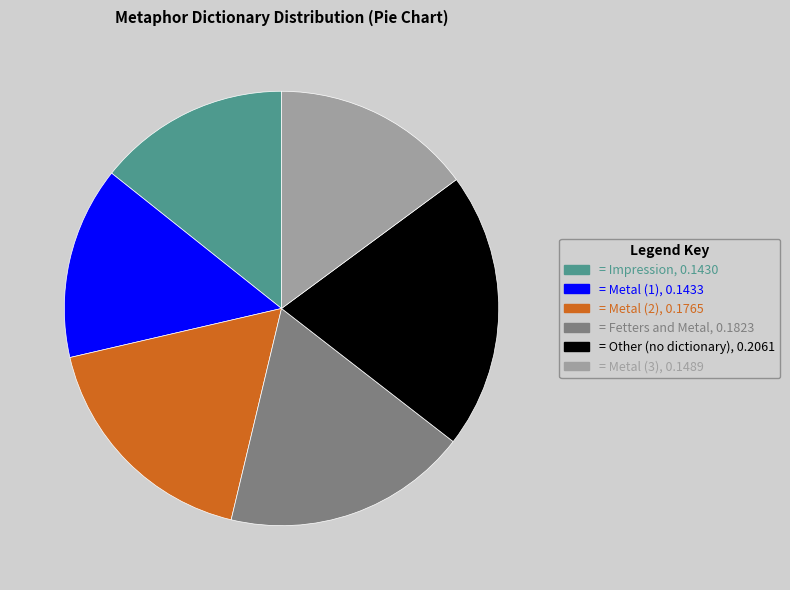

Combined, do = Fetters and Metal, 0.1823 and = Metal (2), 0.1765 account for over 50%?

No